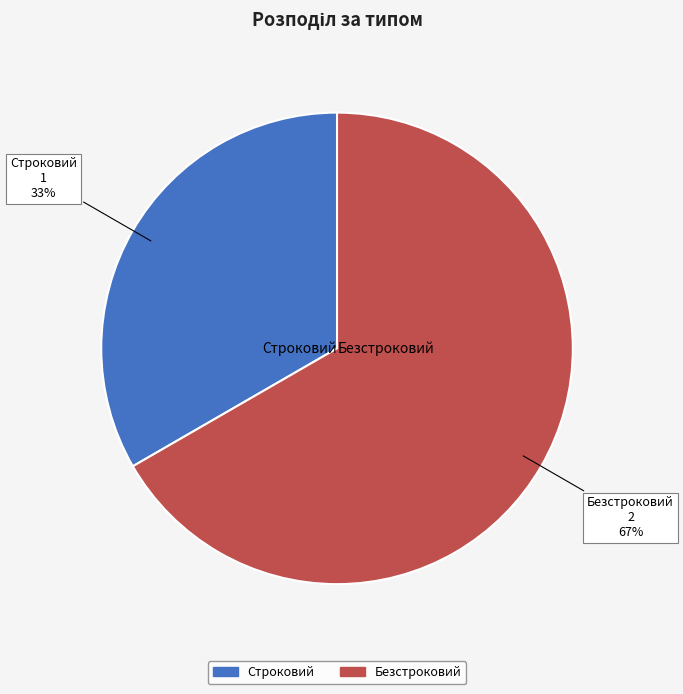

To the nearest percent, what percentage of the pie is Безстроковий?

67%